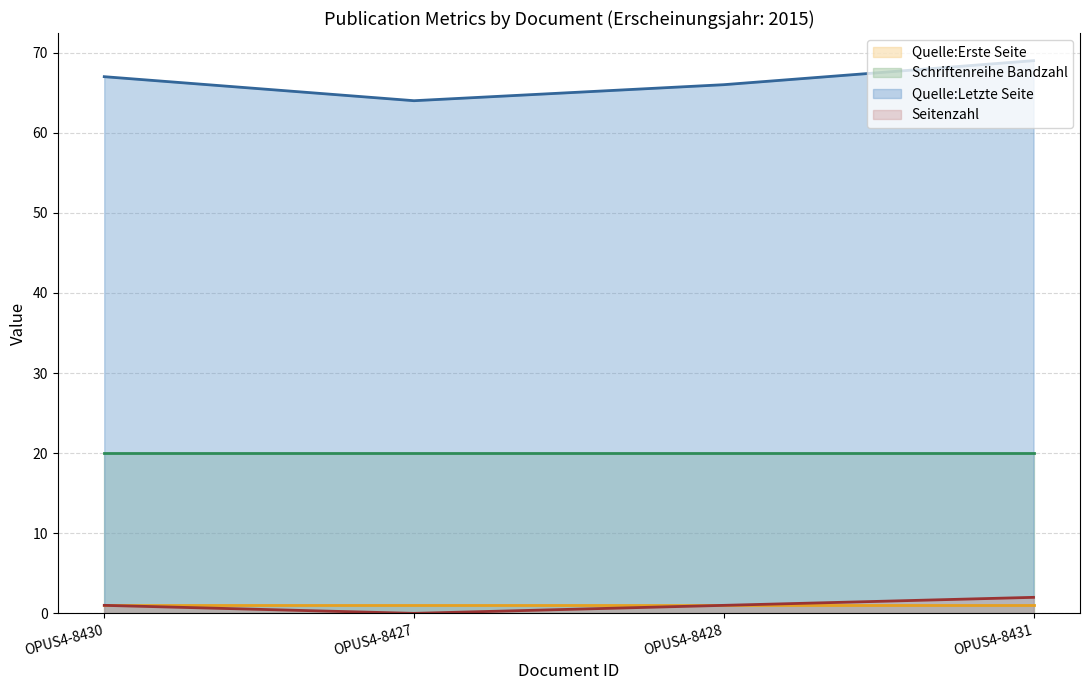

Reading left to right, extract all data points from this chart.

Quelle:Erste Seite (line): OPUS4-8430=1	OPUS4-8427=1	OPUS4-8428=1	OPUS4-8431=1
Schriftenreihe Bandzahl (line): OPUS4-8430=20	OPUS4-8427=20	OPUS4-8428=20	OPUS4-8431=20
Quelle:Letzte Seite (line): OPUS4-8430=67	OPUS4-8427=64	OPUS4-8428=66	OPUS4-8431=69
Seitenzahl (line): OPUS4-8430=1	OPUS4-8427=0	OPUS4-8428=1	OPUS4-8431=2